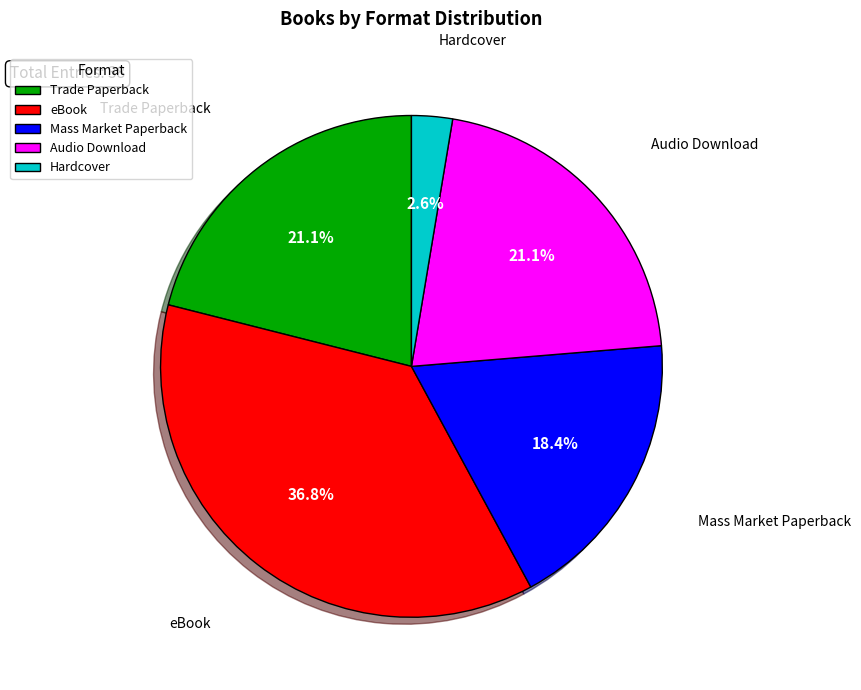

Does any single category account for the majority?

No